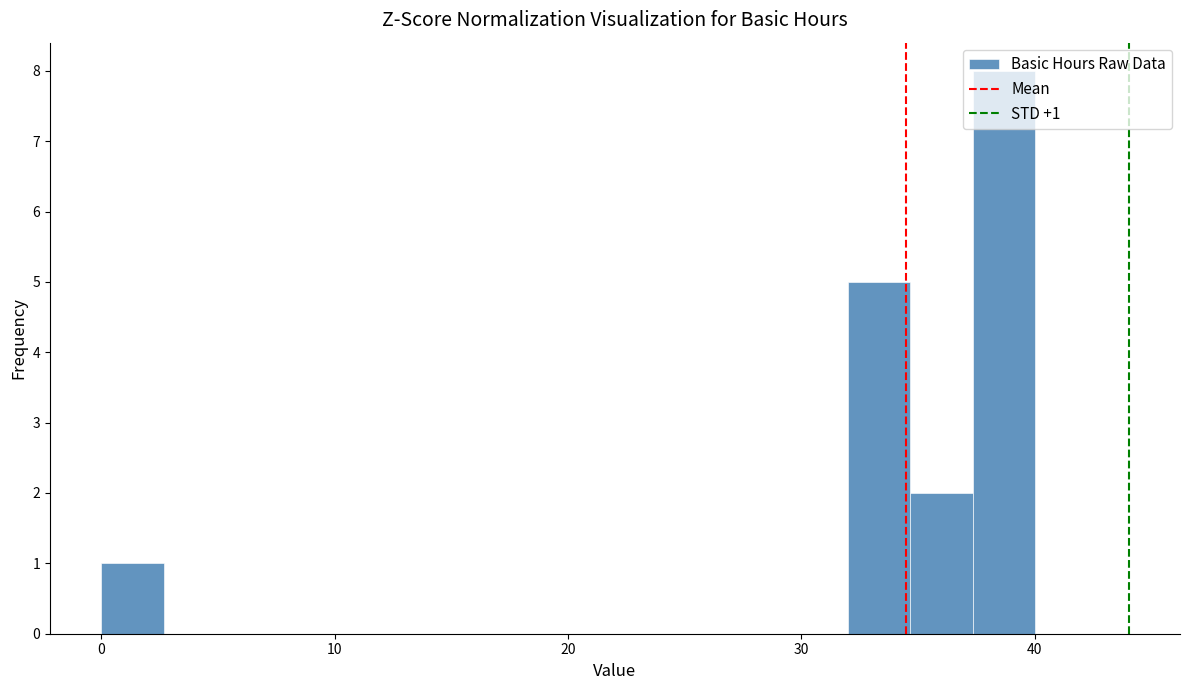

Read against the x-axis, roughly where is the centre of the tallest bar?

39